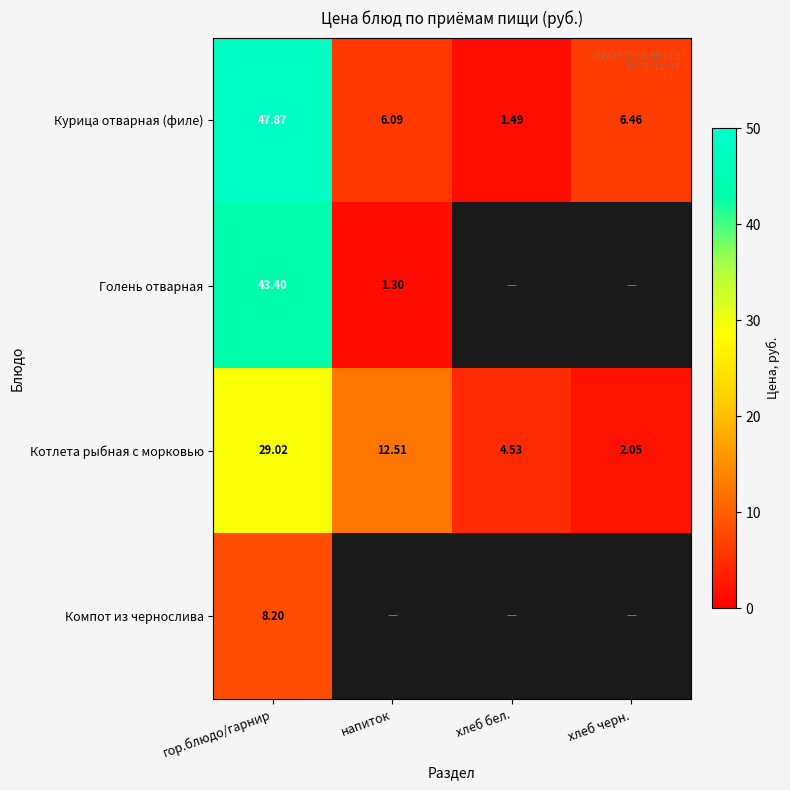

What is the sum of all Курица отварная (филе) values?

61.9